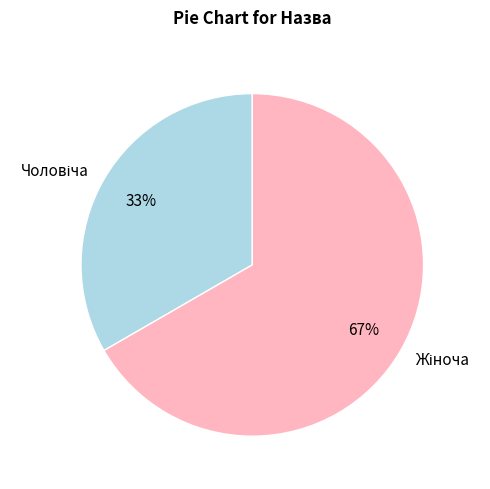

Is there a majority slice in this chart?

Yes